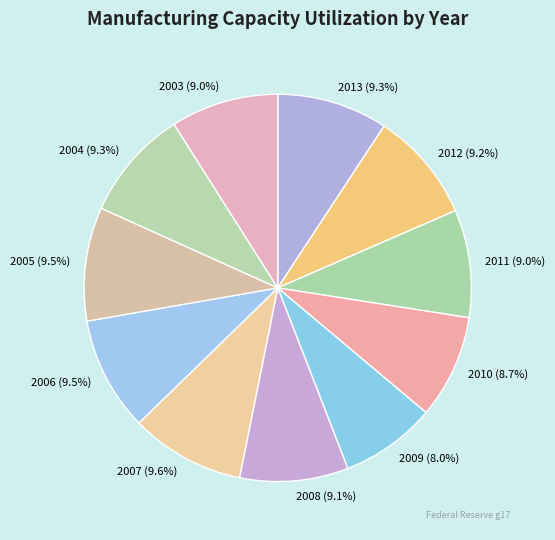

To the nearest percent, what percentage of the pie is 2011?

9%